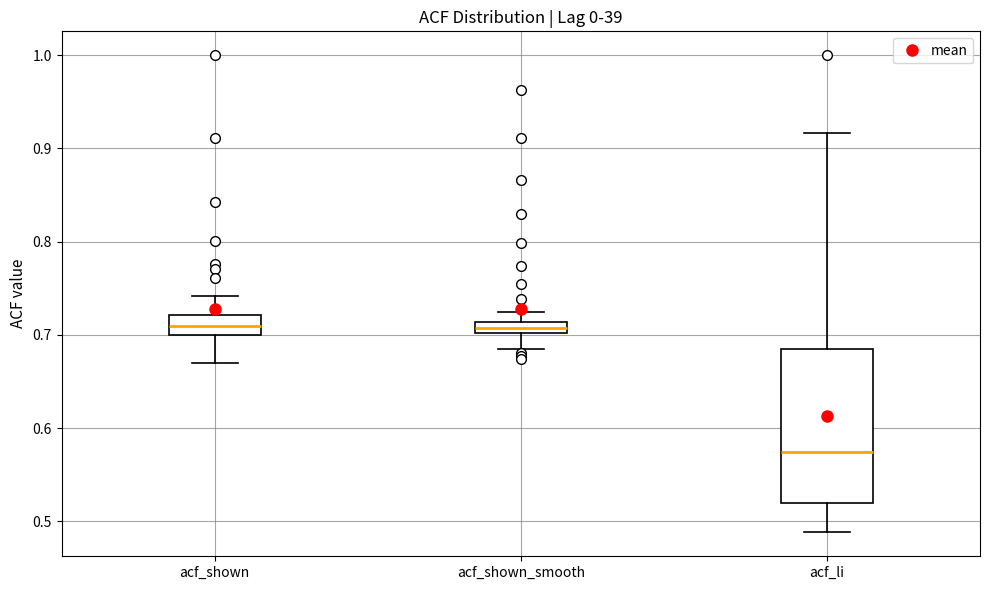

Where does the lower whisker of the box for acf_shown_smooth end on the y-axis? The values are not printed on the chart, so give them approximately, as read against the axis.

0.69